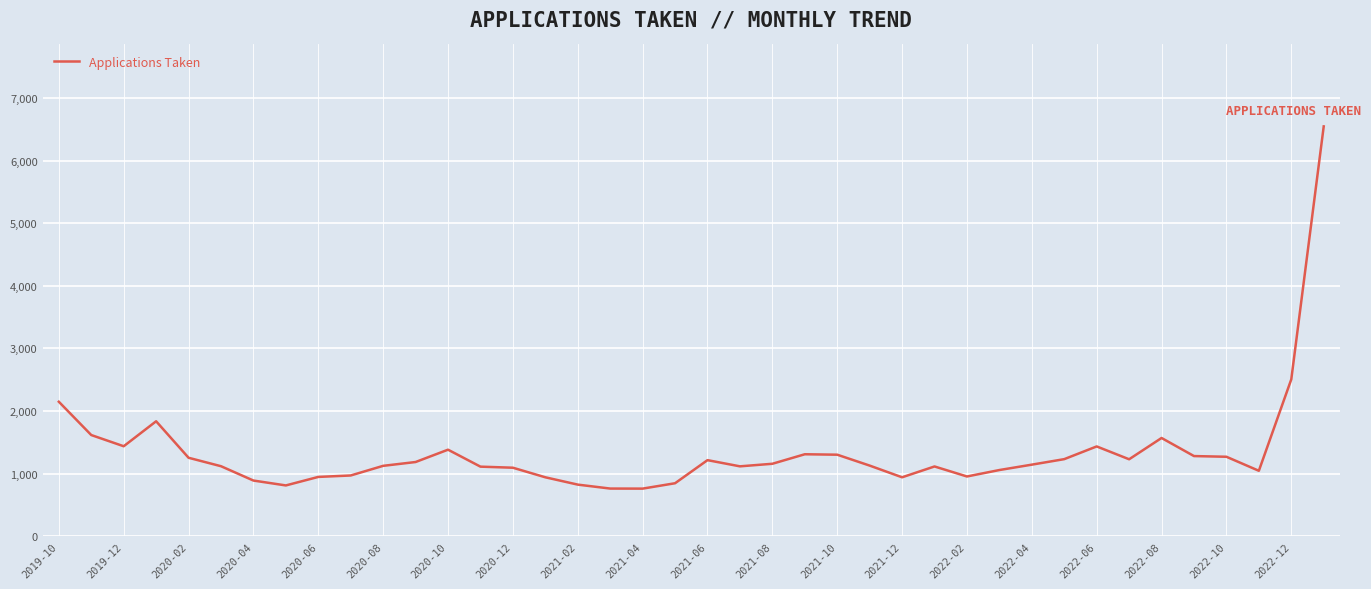

What is the minimum value shown in the chart?

759